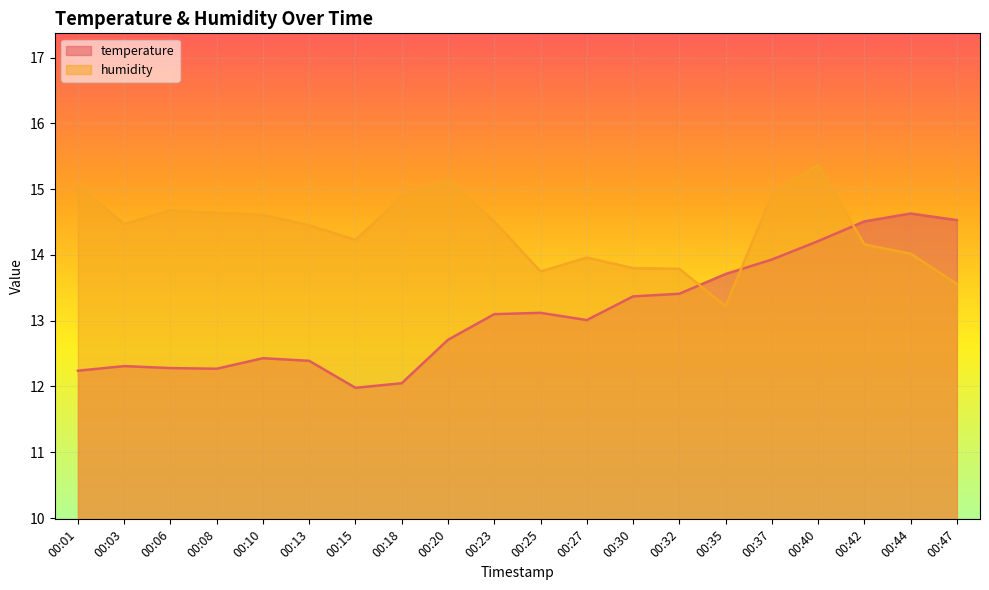

Which series has the widest spread of values?

temperature